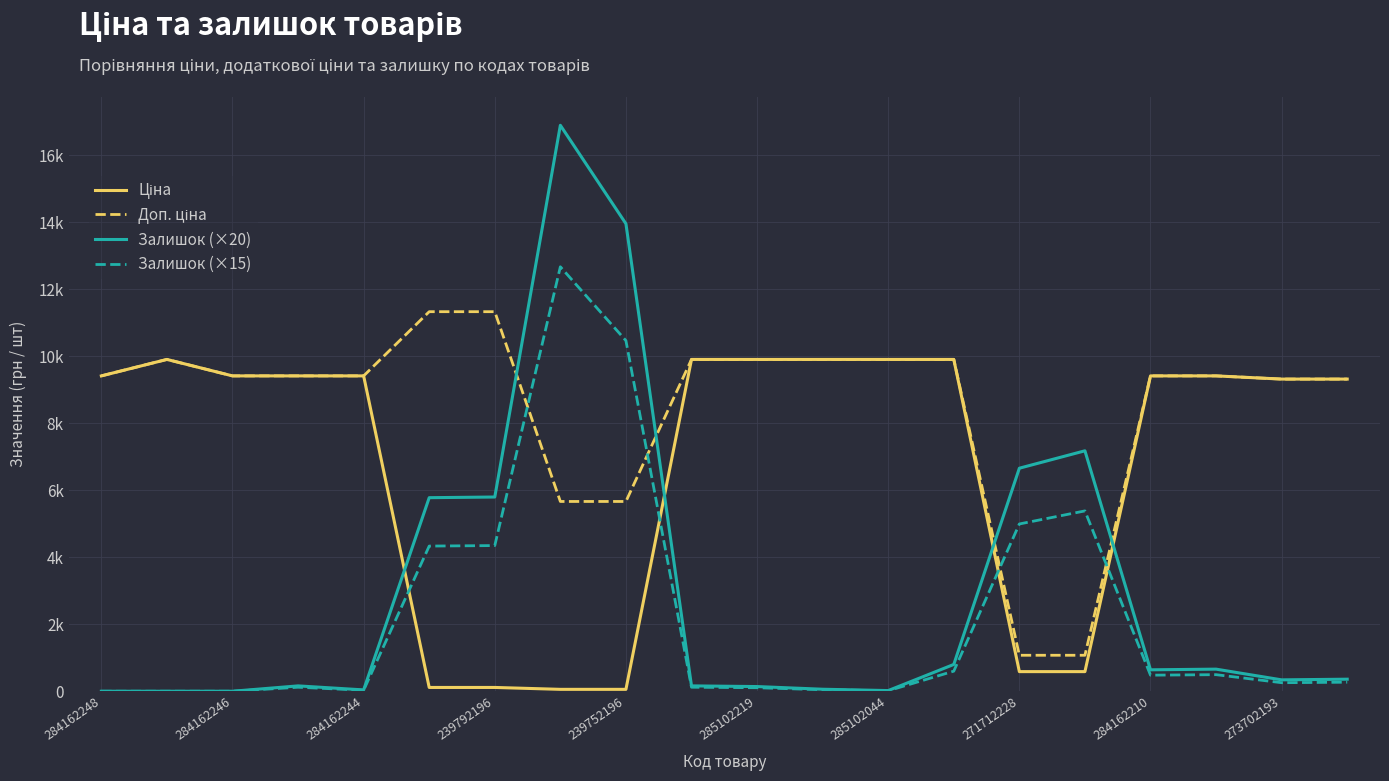

Is this an area chart (filled region under the line)?

No